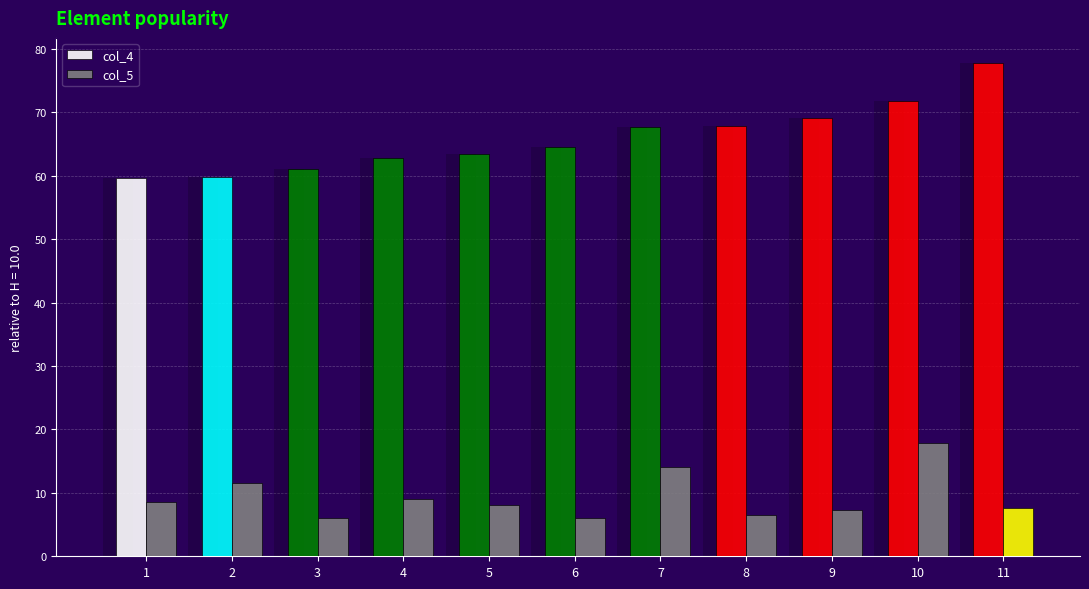

The value of col_4 at 10 is 71.8. True or false?

True